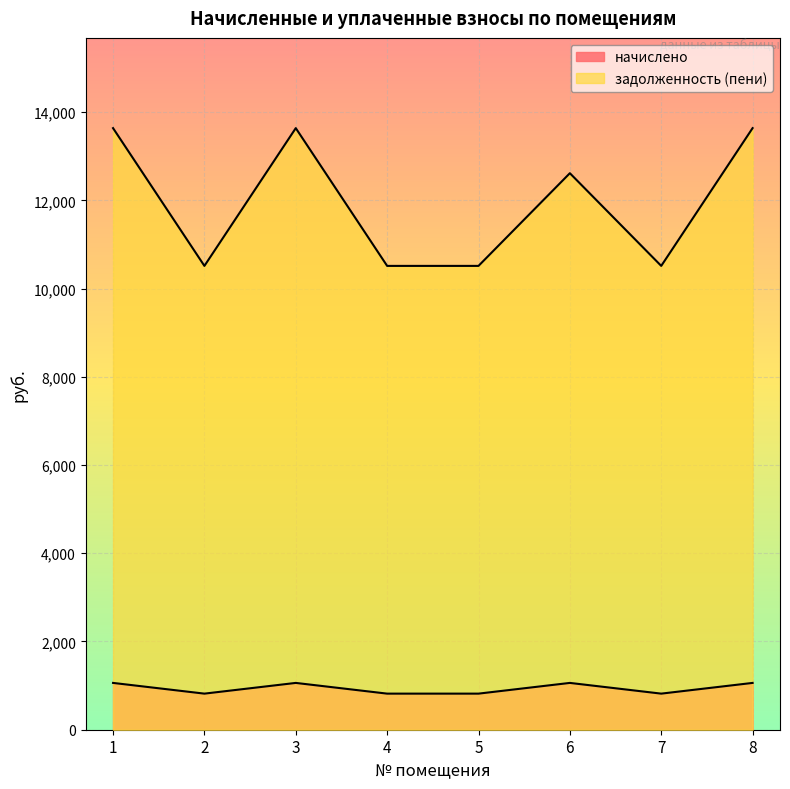

How many lines are shown in the chart?

2